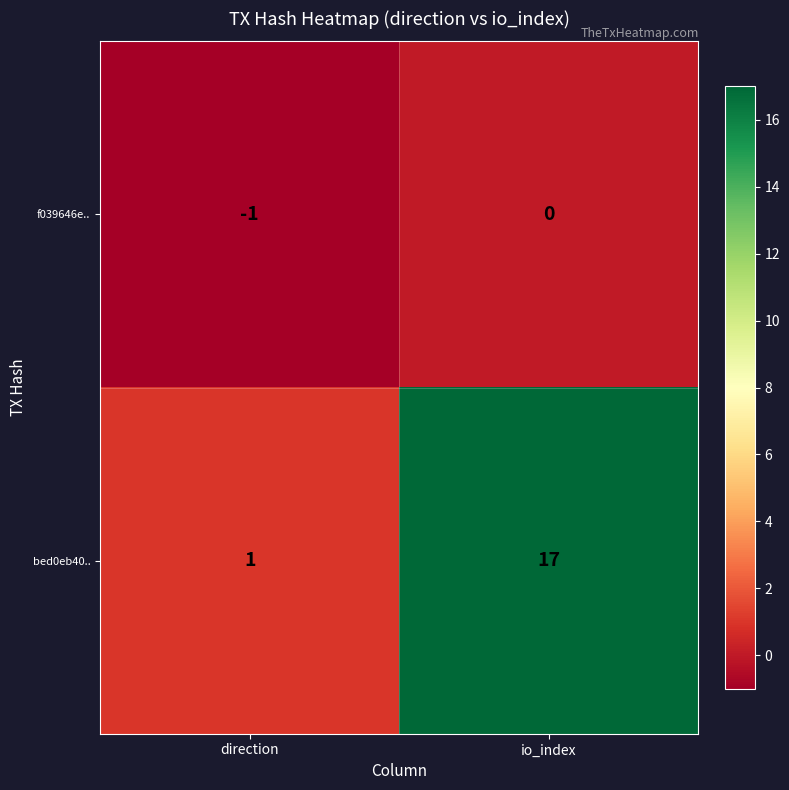

What value does the bed0eb40.. series have at io_index, to the nearest 10?

20